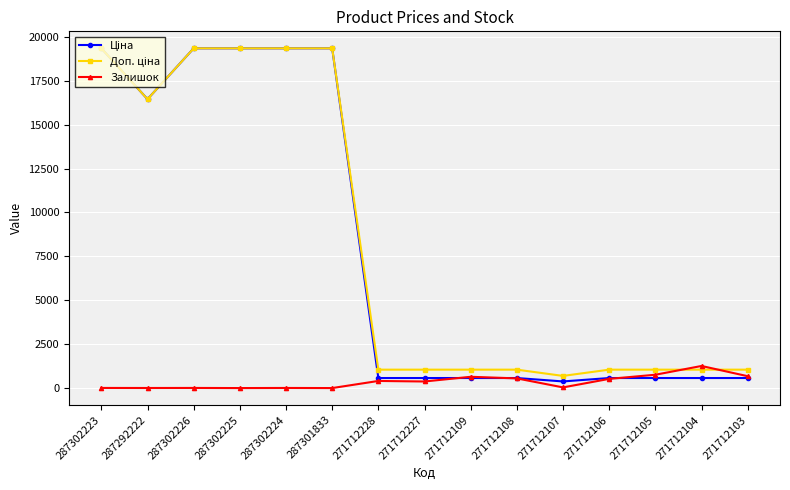

At which label does Залишок reach its peak?

271712104